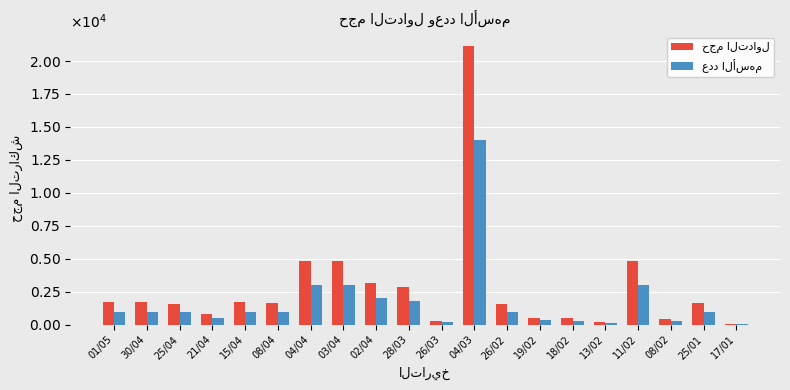

Which series has the largest total across all categories?

حجم التداول